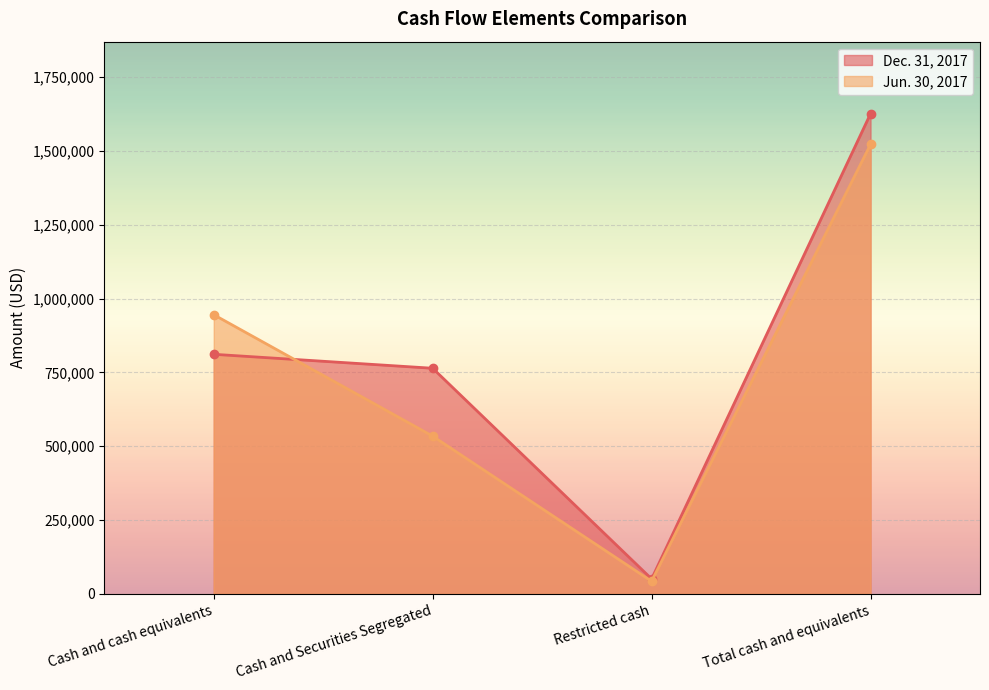

What is the value of the Dec. 31, 2017 point at the 2nd from the left?

763831